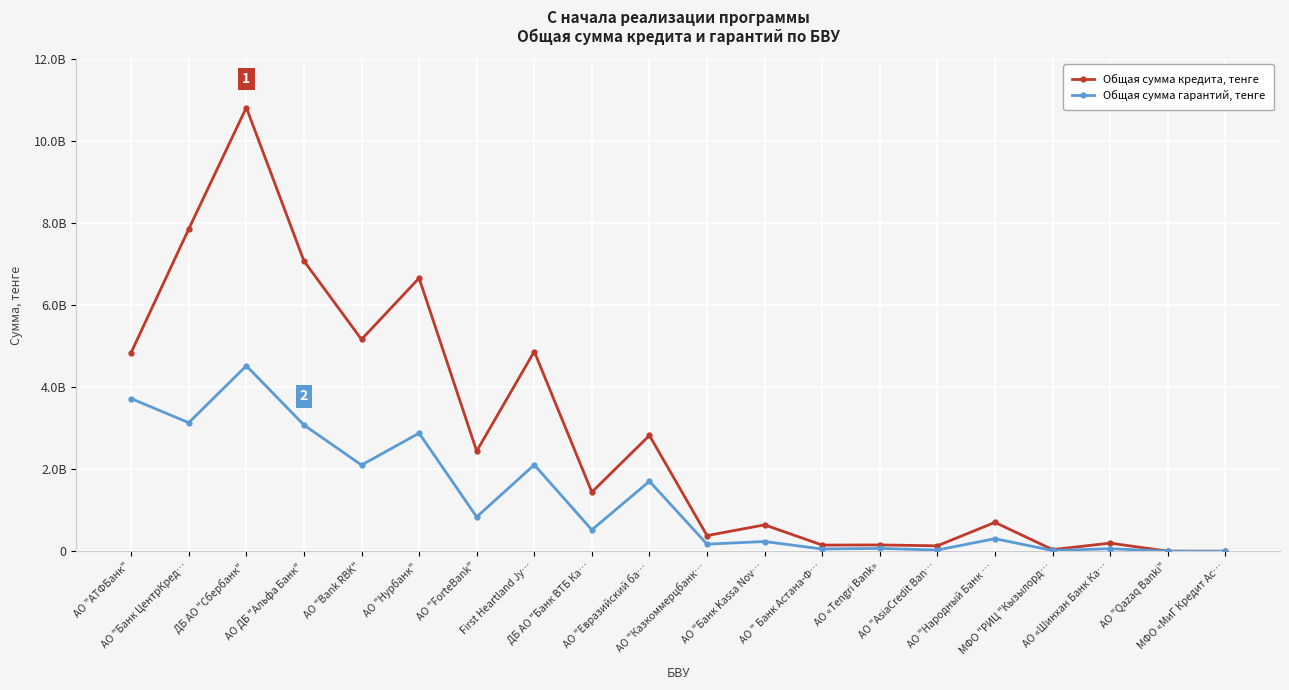

At which category does Общая сумма кредита, тенге reach its first local peak?

ДБ АО "Сбербанк"